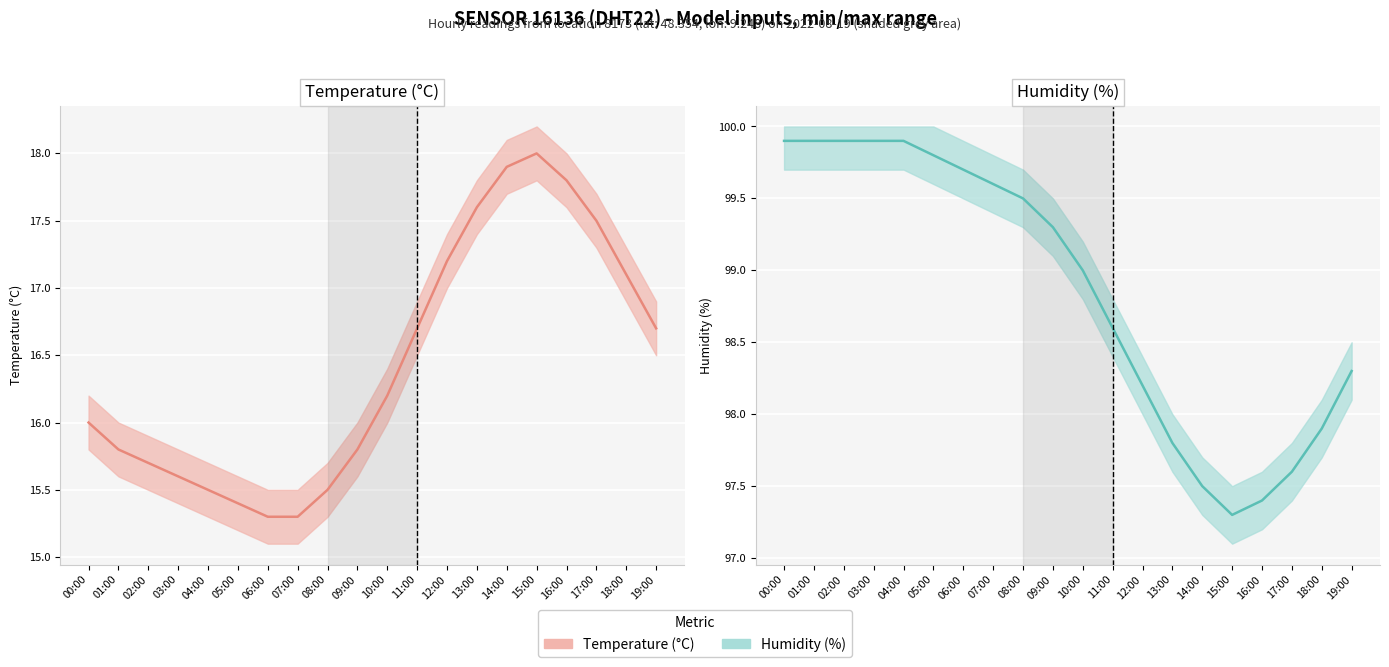

What is the difference between the maximum and minimum values in the temperature series?

2.7